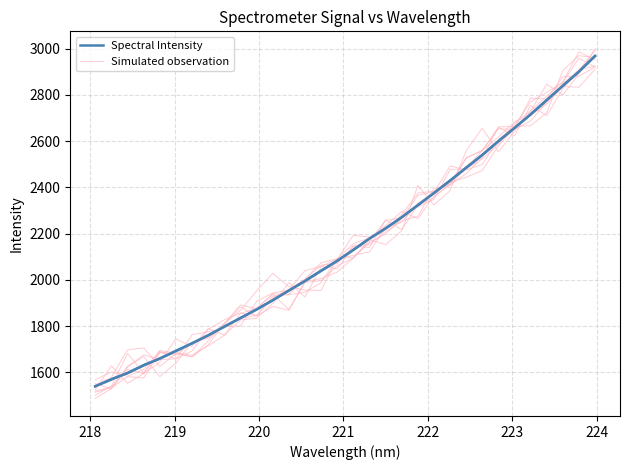

How many intersections are there between Simulated observation and Spectral Intensity?

15